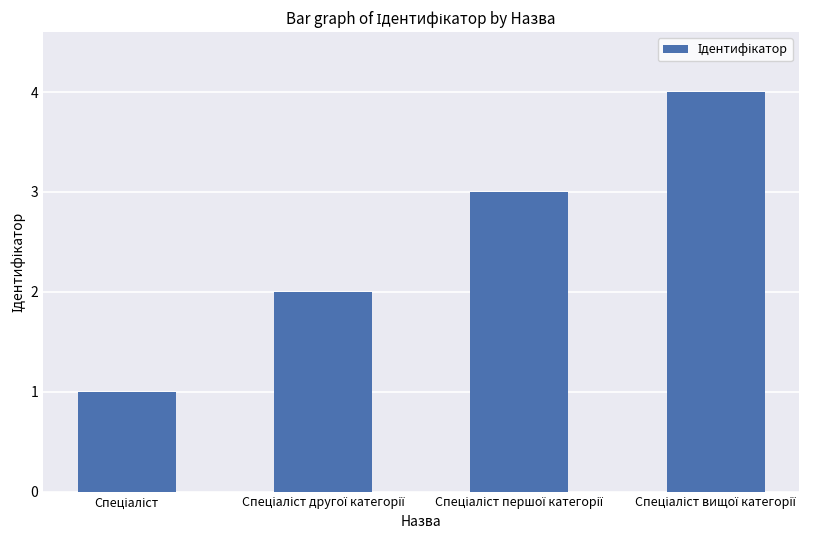

What is the maximum value shown in the chart?

4